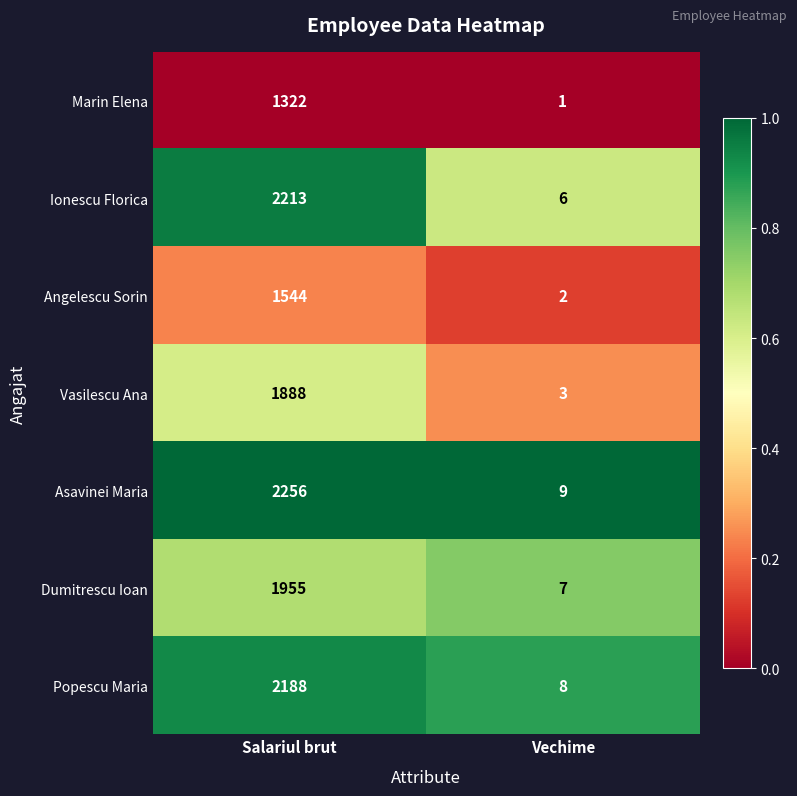

Is the value of Ionescu Florica at Vechime greater than the value of Dumitrescu Ioan at Vechime?

No